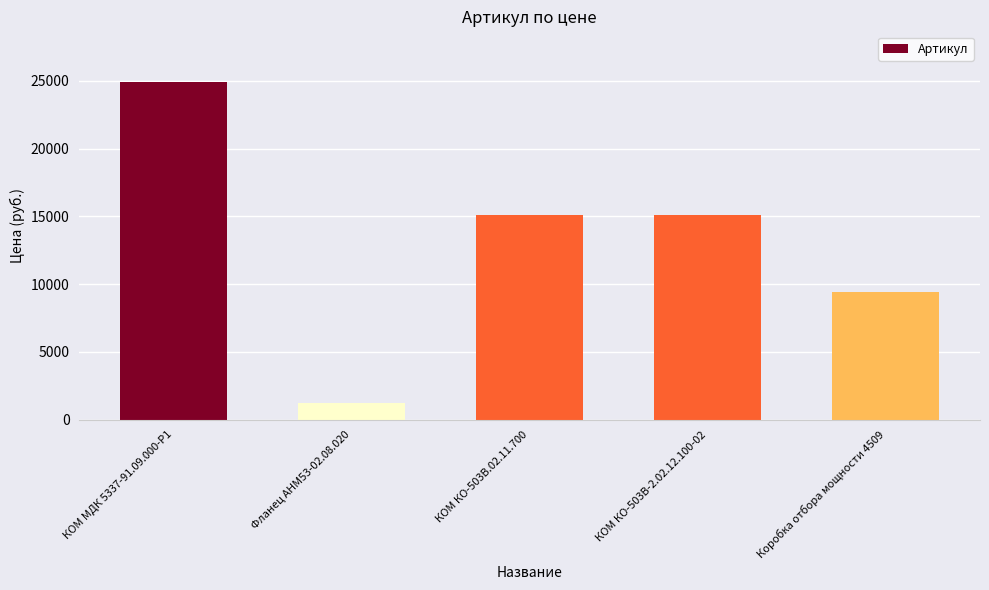

What is the average value?

13144